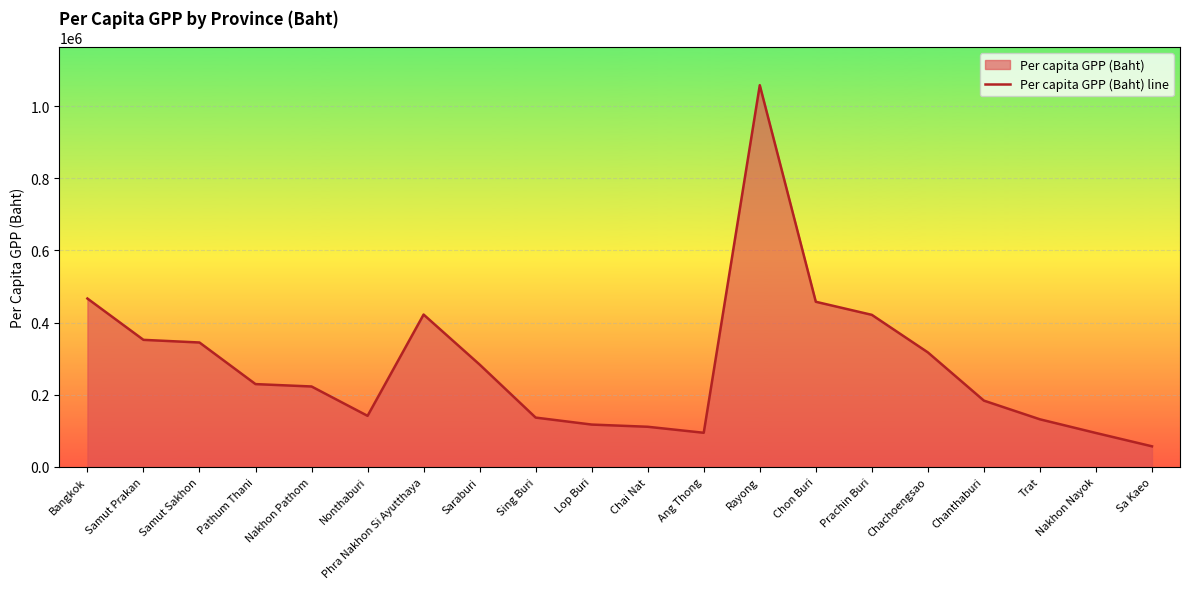

What is the value of the 10th point from the left?

117423.8